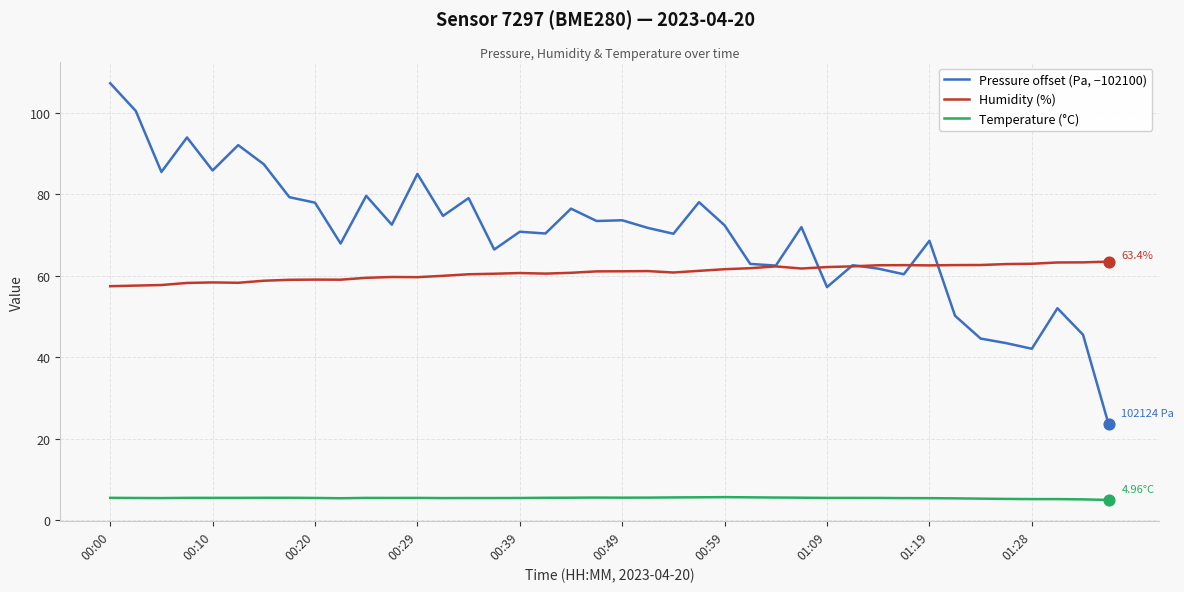

Which series has the largest total across all categories?

Pressure offset (Pa, −102100)